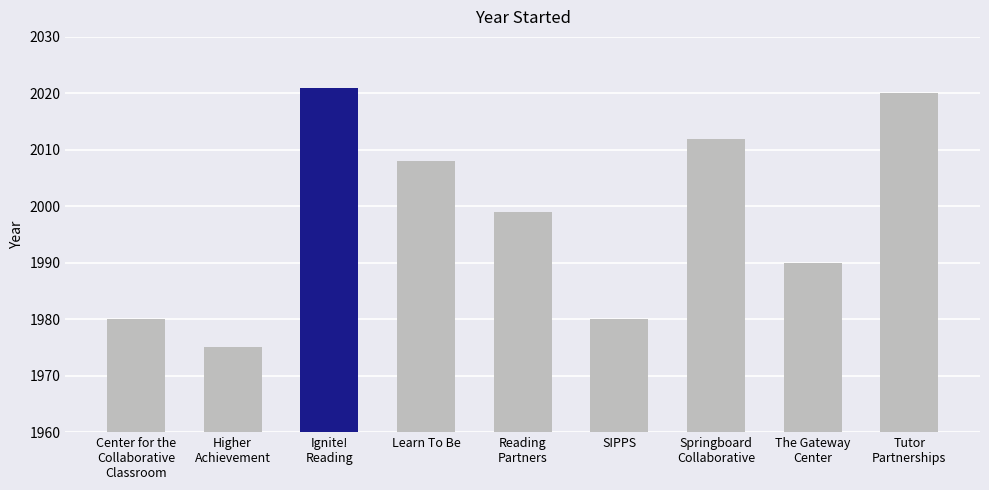

What is the sum of the values at SIPPS and Higher
Achievement?

3955